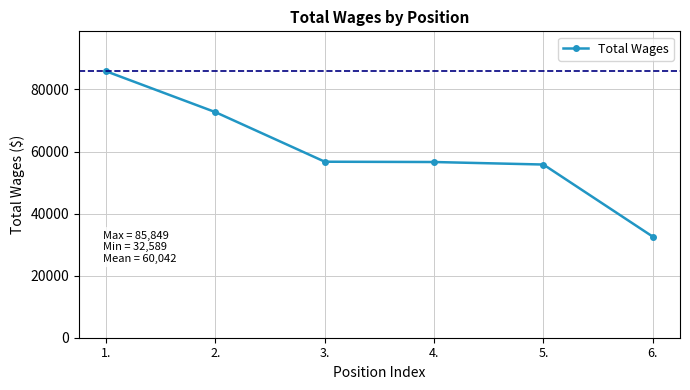

At which category does the chart reach its minimum across all series?

6.